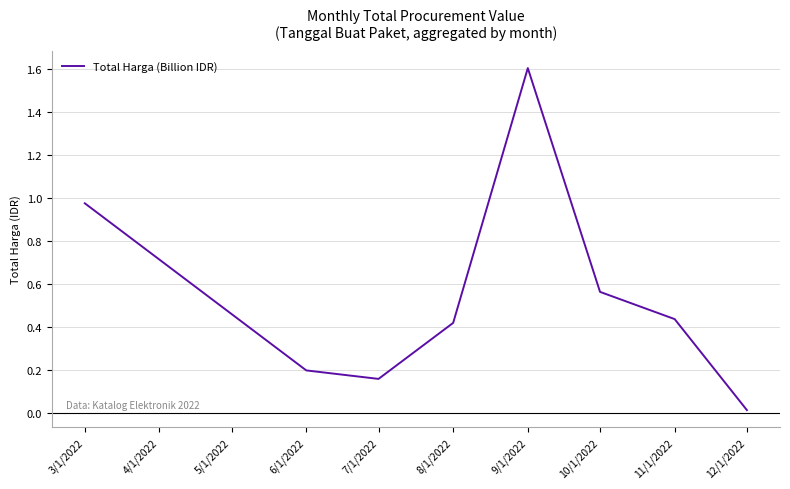

At which category does the data reach its first local peak?

9/1/2022